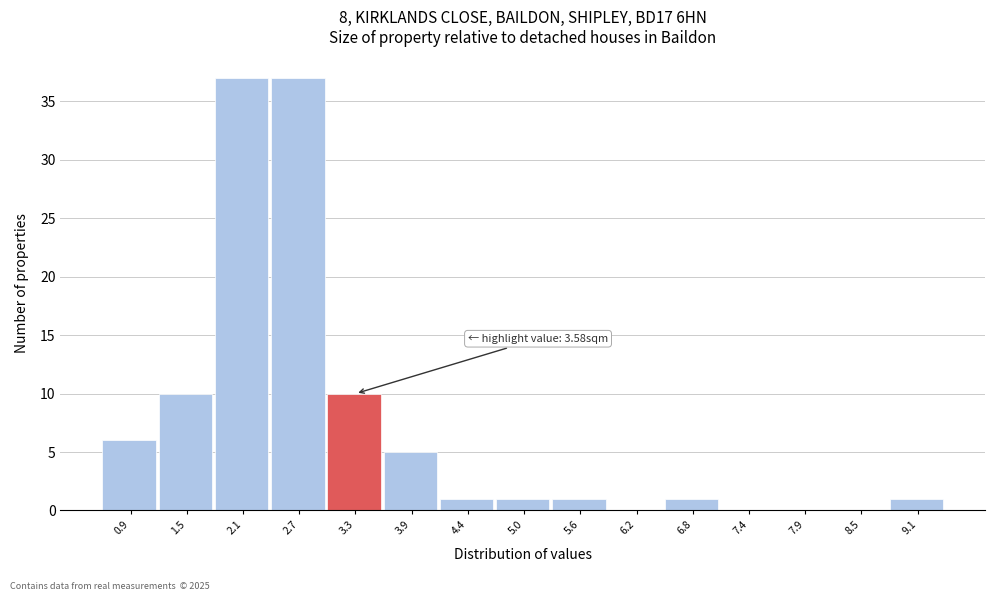

Reading left to right, what are all the values shown in this chart?

0.9=6	1.5=10	2.1=37	2.7=37	3.3=10	3.9=5	4.4=1	5.0=1	5.6=1	6.2=0	6.8=1	7.4=0	7.9=0	8.5=0	9.1=1